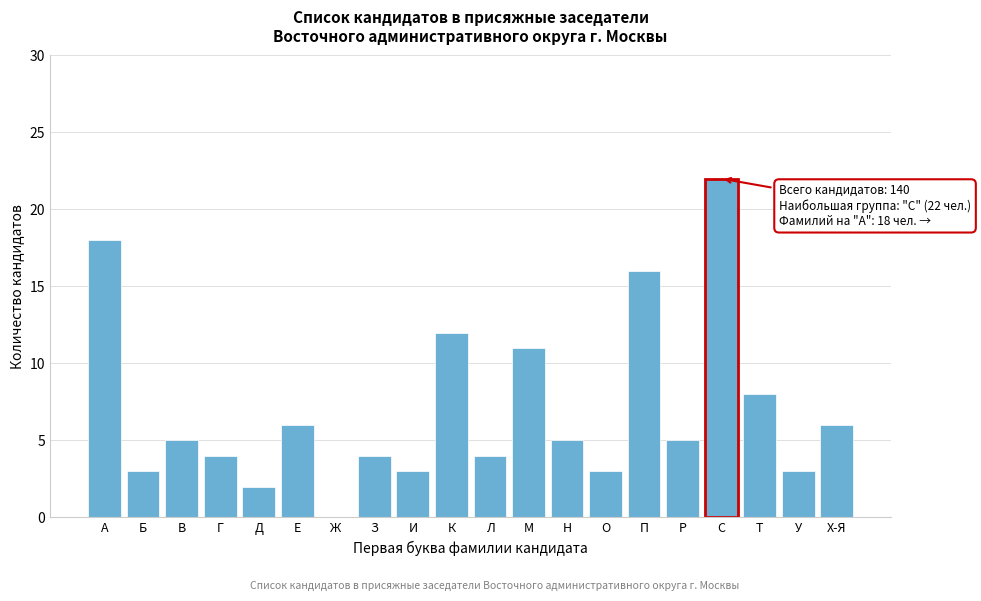

Reading left to right, extract all data points from this chart.

А=18	Б=3	В=5	Г=4	Д=2	Е=6	Ж=0	З=4	И=3	К=12	Л=4	М=11	Н=5	О=3	П=16	Р=5	С=22	Т=8	У=3	Х-Я=6